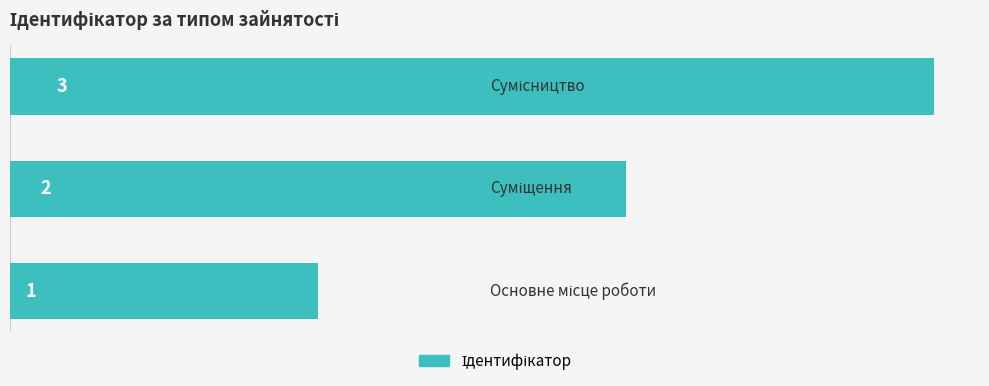

Count the values in the range 1 to 3.

3